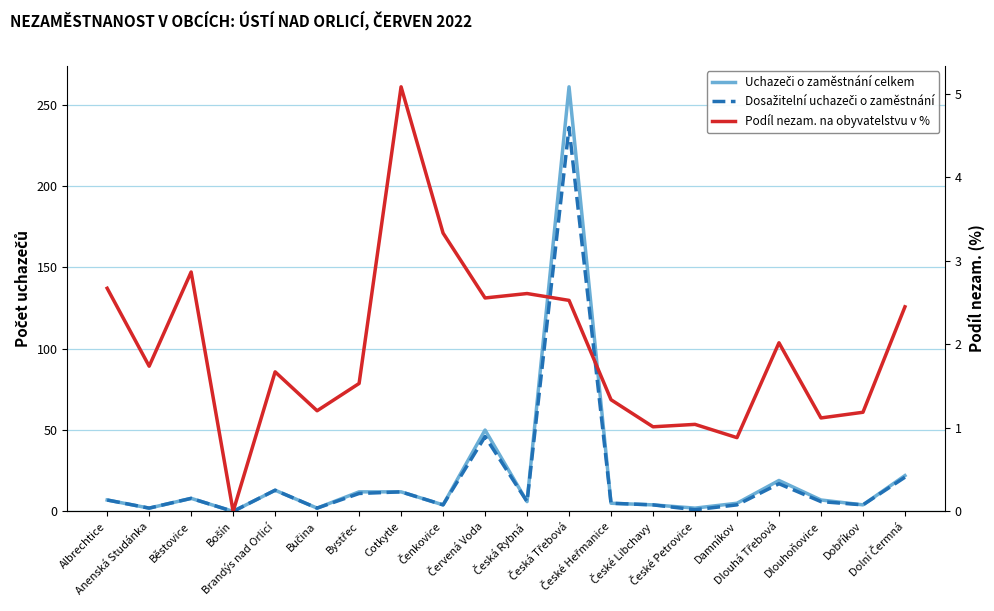

At which category is the sum across all series the highest?

Česká Třebová